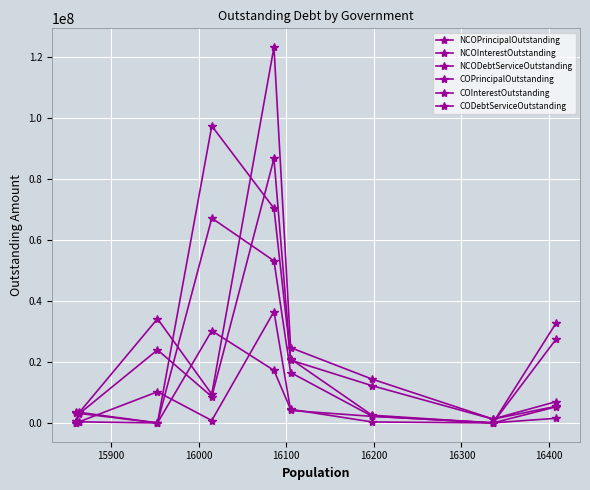

What is the value of the NCOInterestOutstanding point at the 5th from the left?

36496194.1